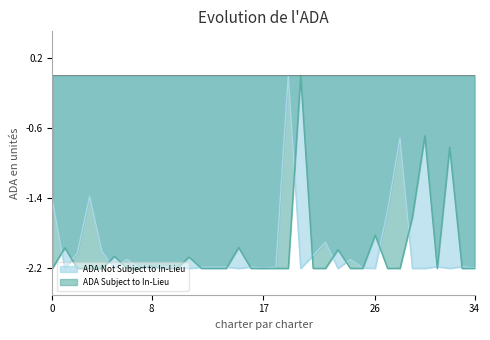

List the series in order of their overall mean, highest first.

ADA Not Subject to In-Lieu, ADA Subject to In-Lieu